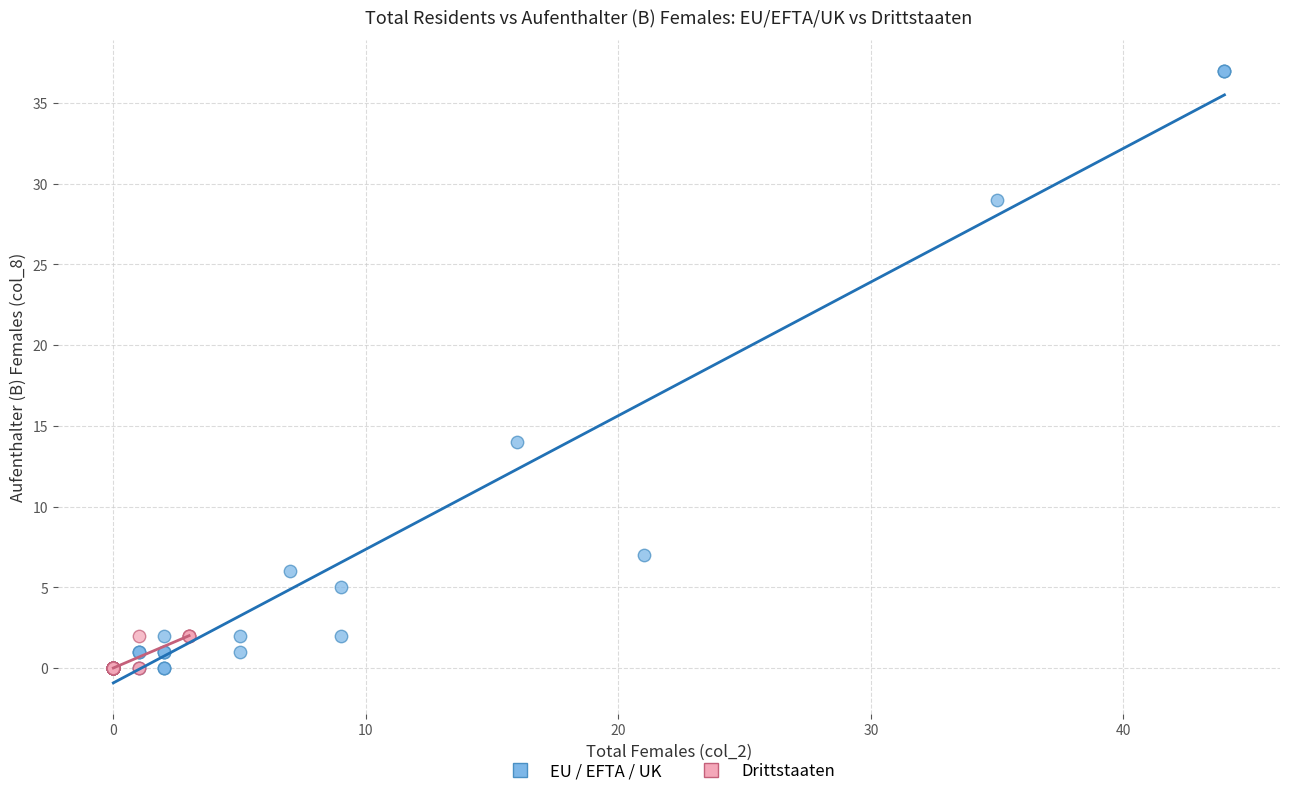

Which series reaches the maximum Y coordinate?

EU / EFTA / UK